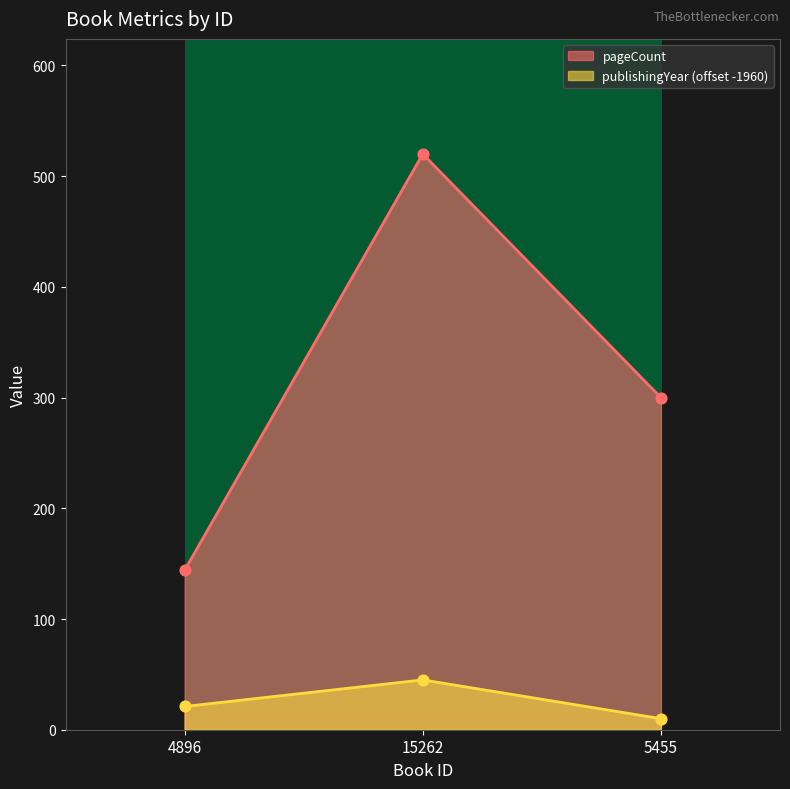

Which series has the widest spread of Y values?

pageCount